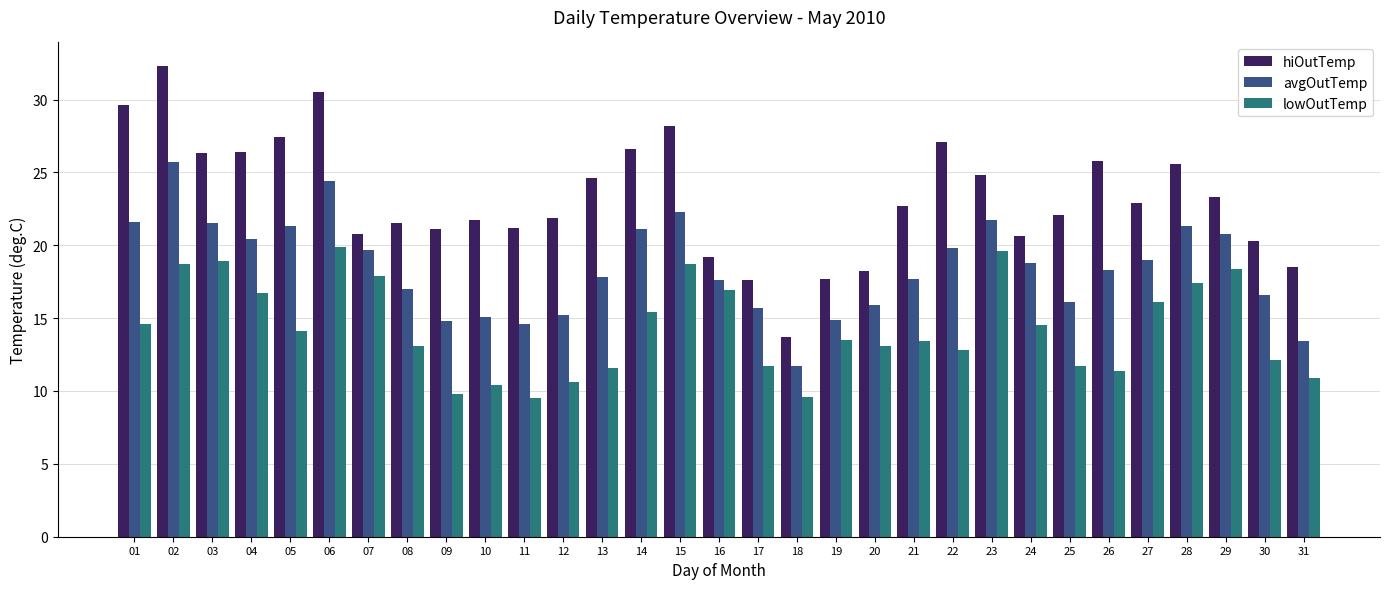

At which label does avgOutTemp first exceed 18?

01